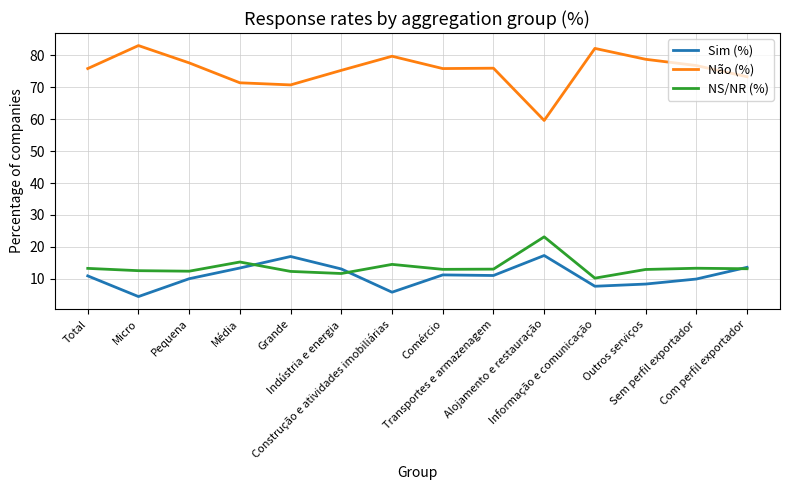

Which series has the largest total across all categories?

Não (%)